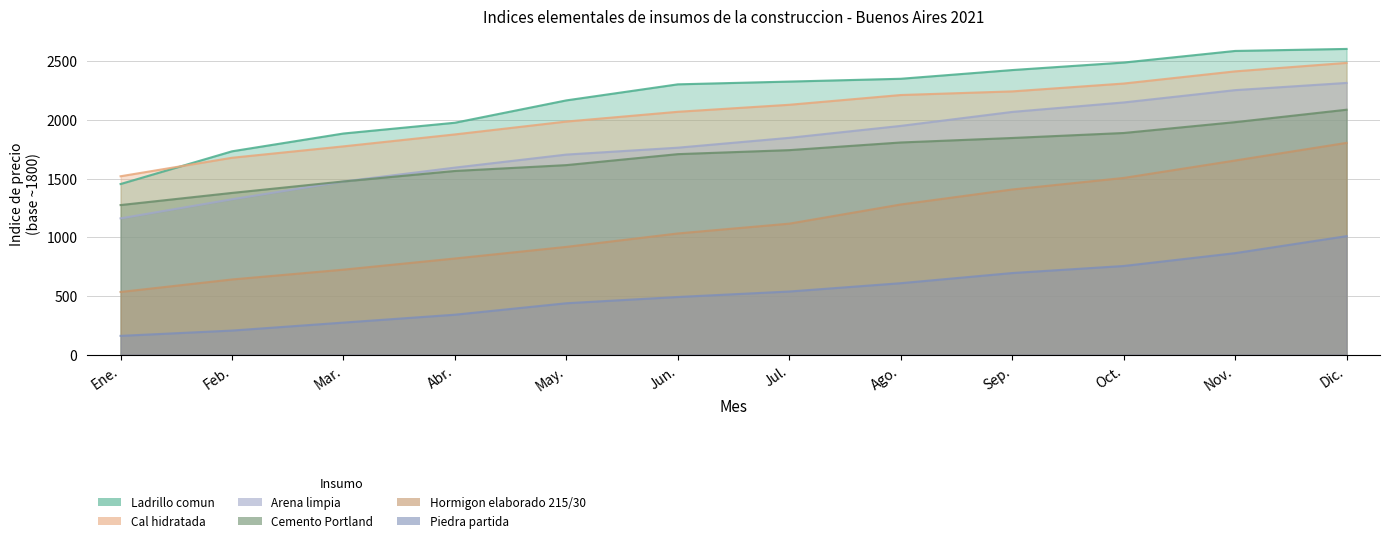

What is the label of the 5th point from the left?

May.